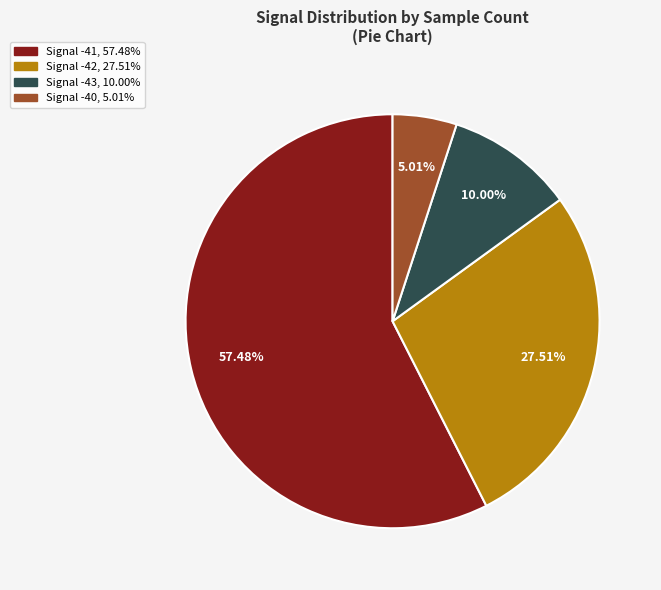

Rank the categories by value from highest to lowest.

Signal -41, 57.48%, Signal -42, 27.51%, Signal -43, 10.00%, Signal -40, 5.01%